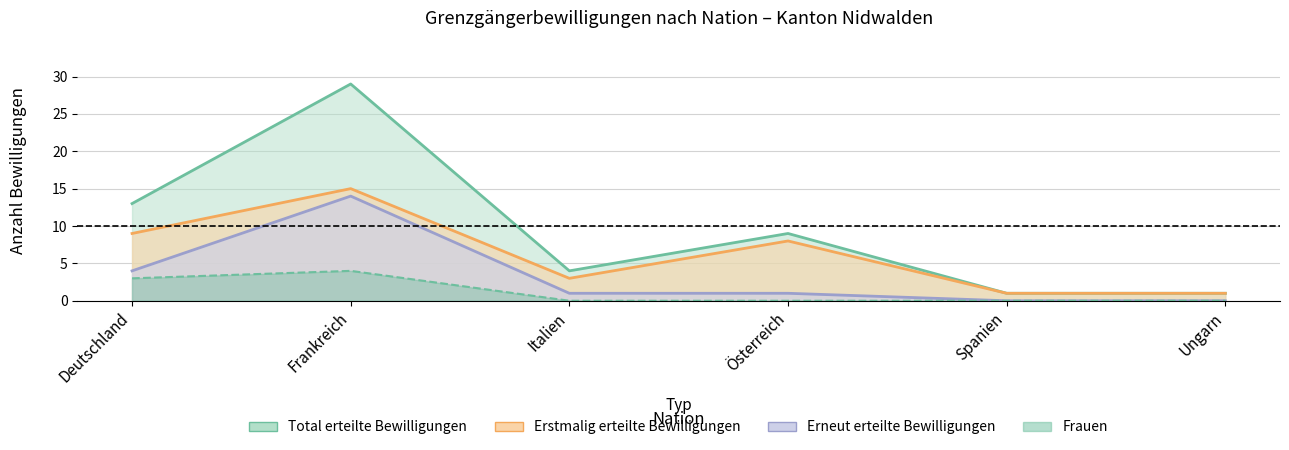

Is the value of Frauen at Italien greater than the value of Total at Frankreich?

No